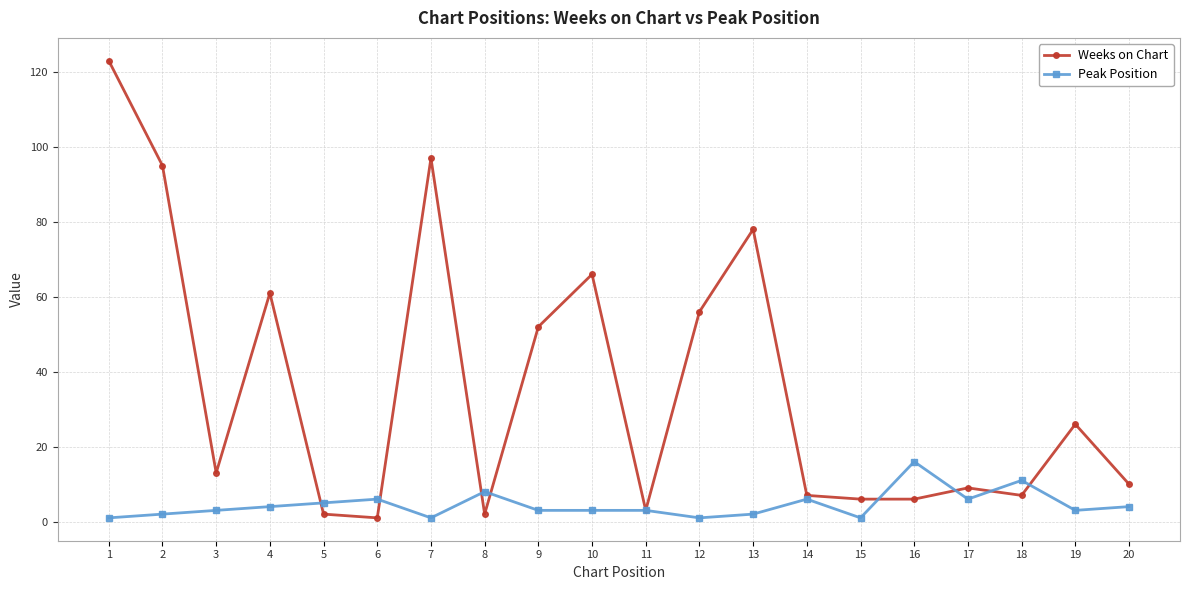

At which category does the chart reach its peak across all series?

1